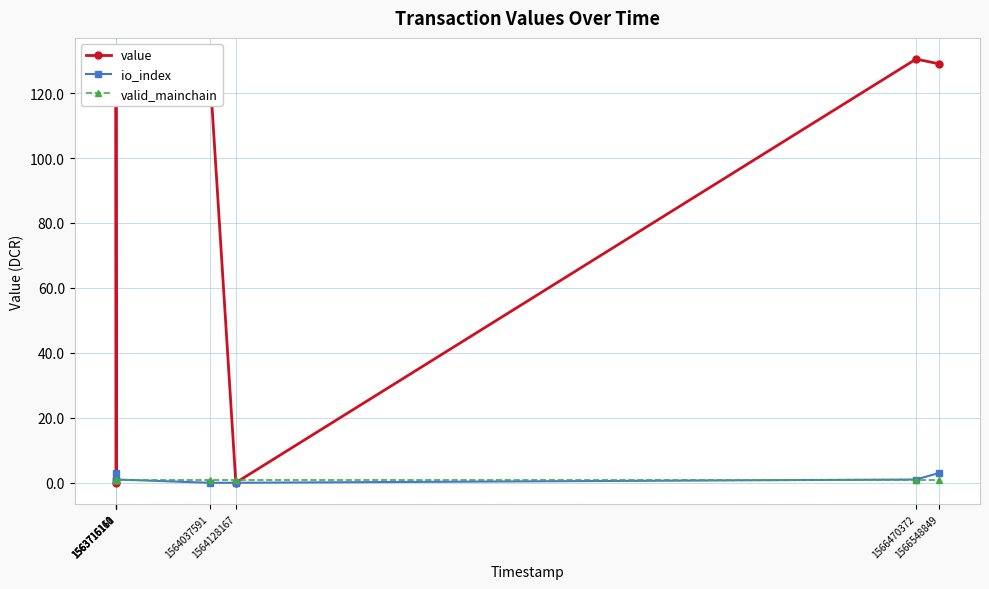

Reading left to right, what are all the values shown in this chart?

value: 1563715110=129.0	1563715110=130.5	1563716161=0.0	1563716161=128.1	1564037591=128.1	1564128167=0.0	1566470372=130.5	1566548849=129.0
io_index: 1563715110=1.0	1563715110=3.0	1563716161=1.0	1563716161=1.0	1564037591=0.0	1564128167=0.0	1566470372=1.0	1566548849=3.0
valid_mainchain: 1563715110=1.0	1563715110=1.0	1563716161=1.0	1563716161=1.0	1564037591=1.0	1564128167=1.0	1566470372=1.0	1566548849=1.0